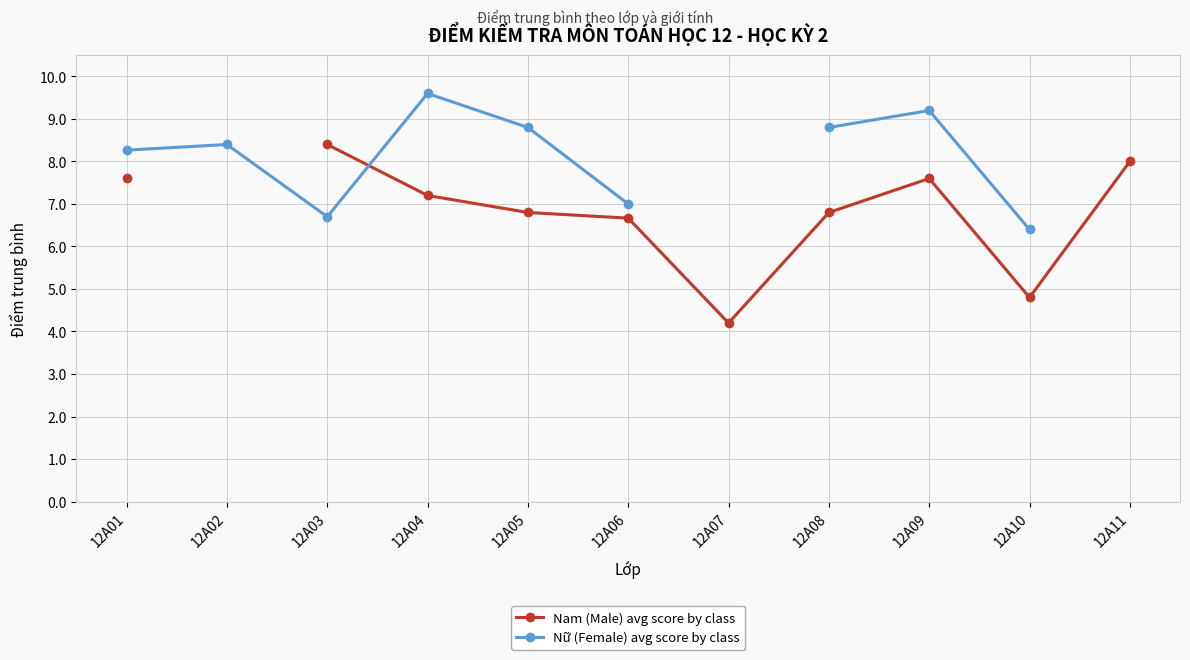

List the series in order of their overall mean, lowest first.

Nam (Male) avg score by class, Nữ (Female) avg score by class